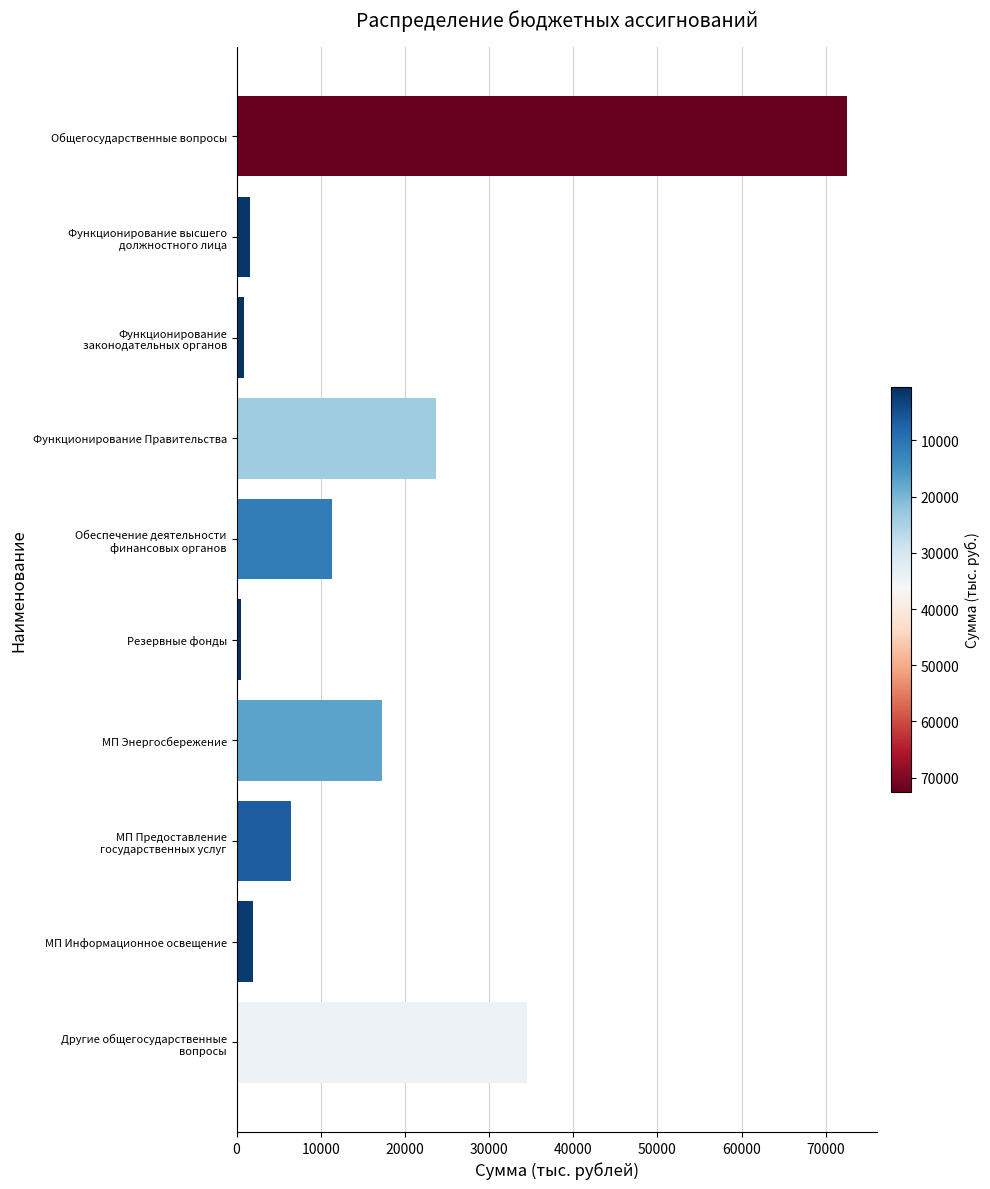

What is the sum of all values?

170569.5